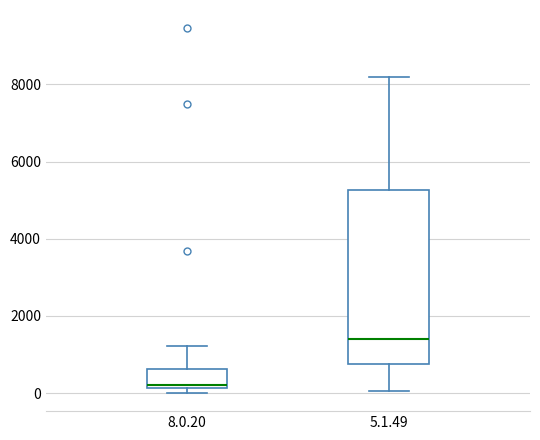

Reading left to right, read every box against the y-axis: the position of its median line, the range the box covers, and the ends of its whiskers. The values are not printed on the chart, so give them approximately, as read against the axis.

8.0.20: median 200 (just above the box's lower edge), box 200 to 600, whiskers 0 to 1200
5.1.49: median 1400, box 800 to 5200, whiskers 0 to 8200